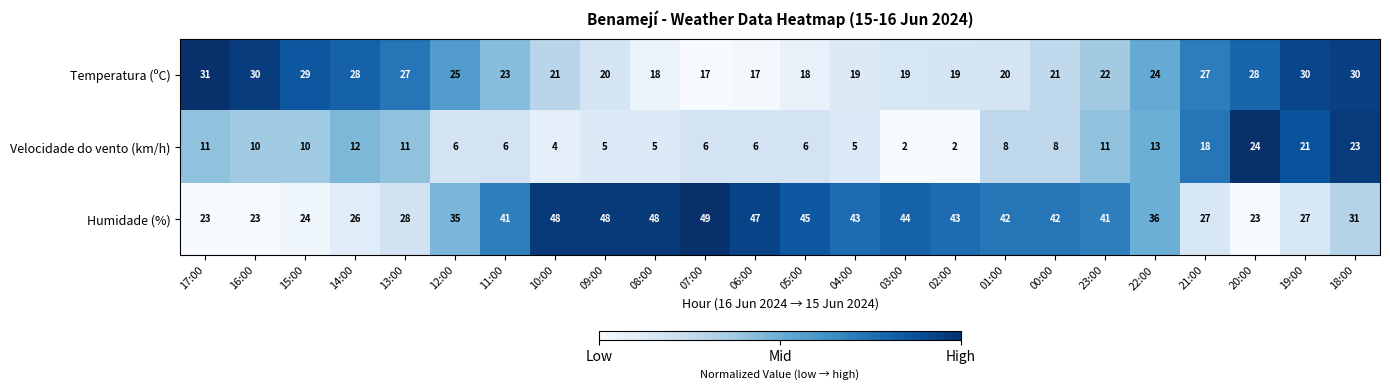

At which category is the sum across all series the highest?

18:00